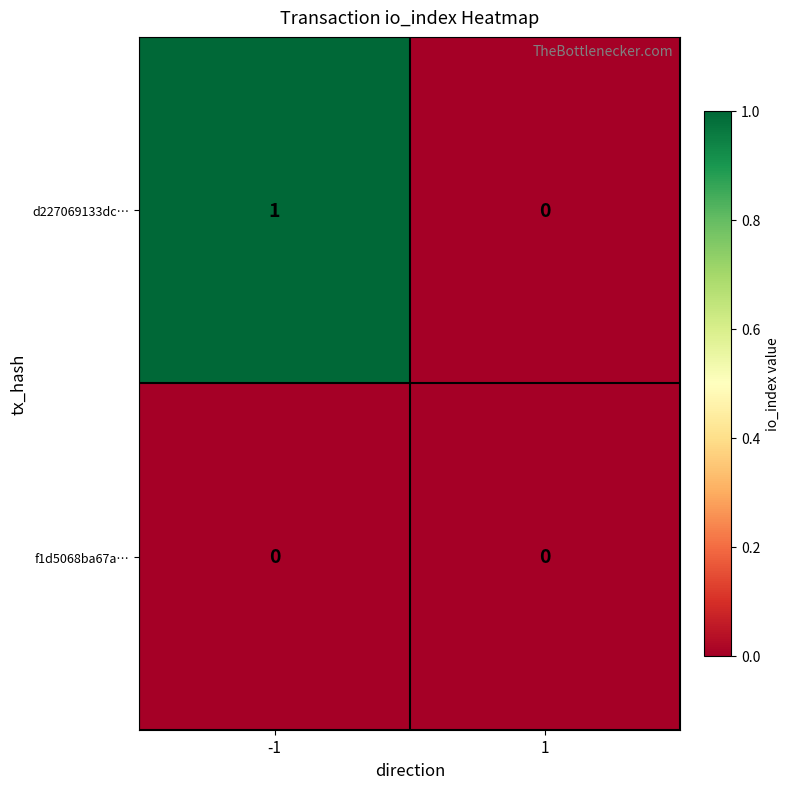

What is the spread (max minus min) of values at -1?

1